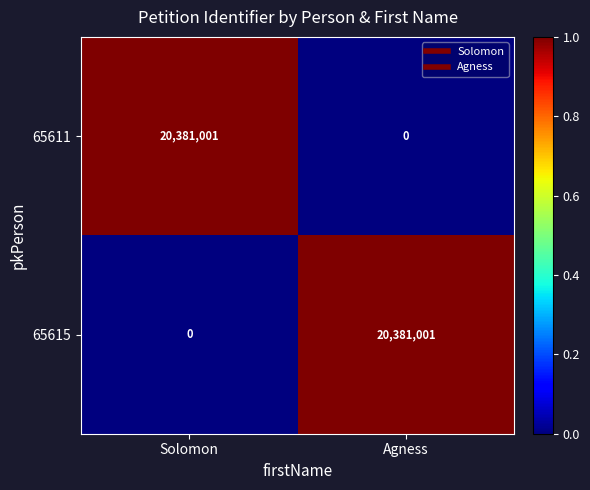

At Solomon, list the series in order from smallest to largest.

65615, 65611